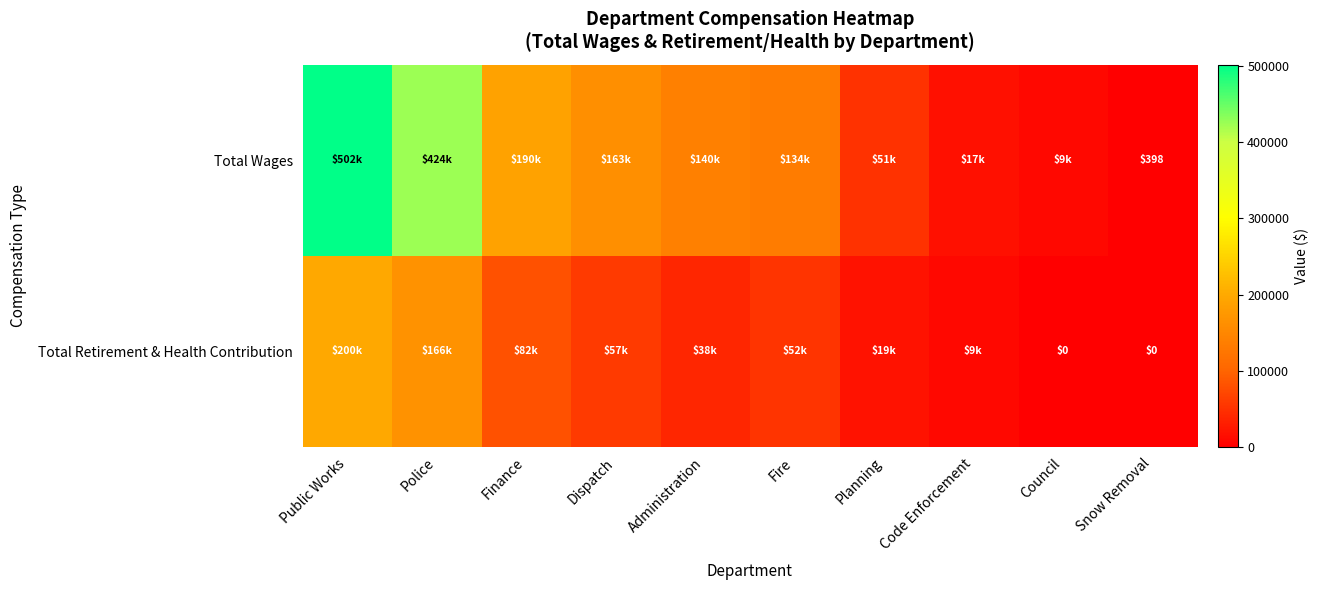

What is the average value of the Total Retirement & Health Contribution series?

62424